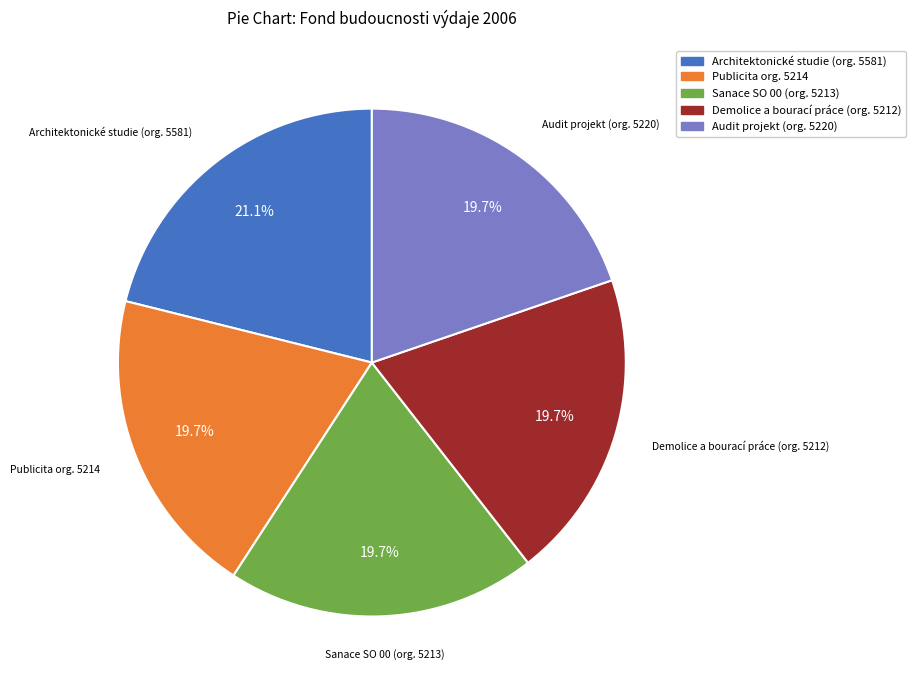

Between Audit projekt (org. 5220) and Architektonické studie (org. 5581), which is larger?

Architektonické studie (org. 5581)